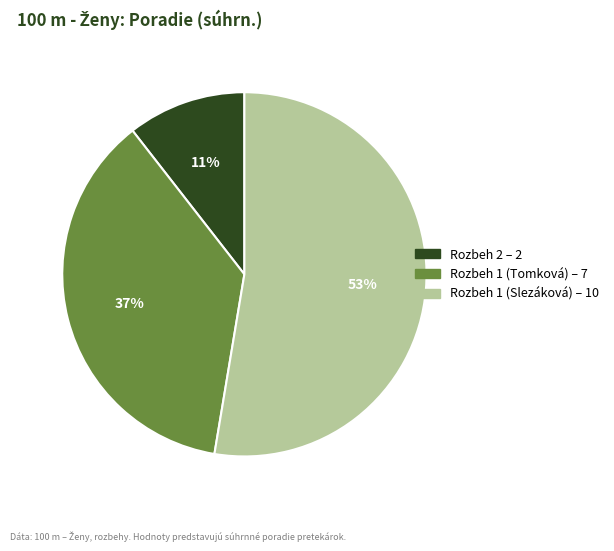

Rank the categories by value from lowest to highest.

Rozbeh 2, Rozbeh 1 (Tomková), Rozbeh 1 (Slezáková)